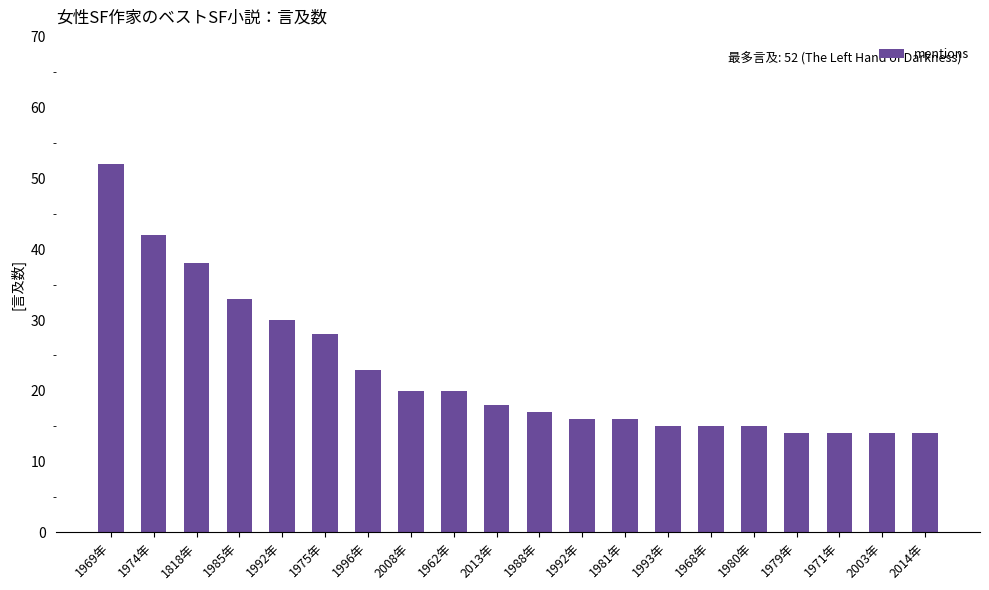

What is the sum of all values?

454